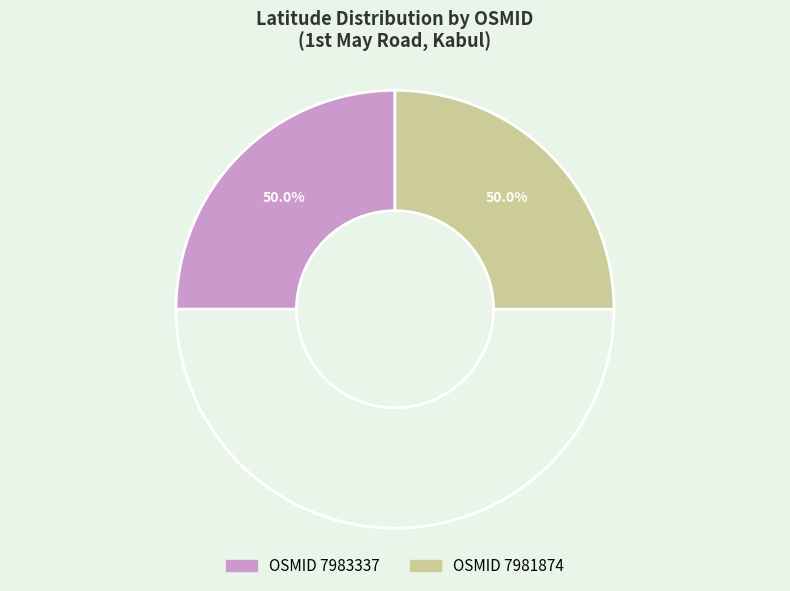

The 7981874 slice represents 36% of the pie. True or false?

False